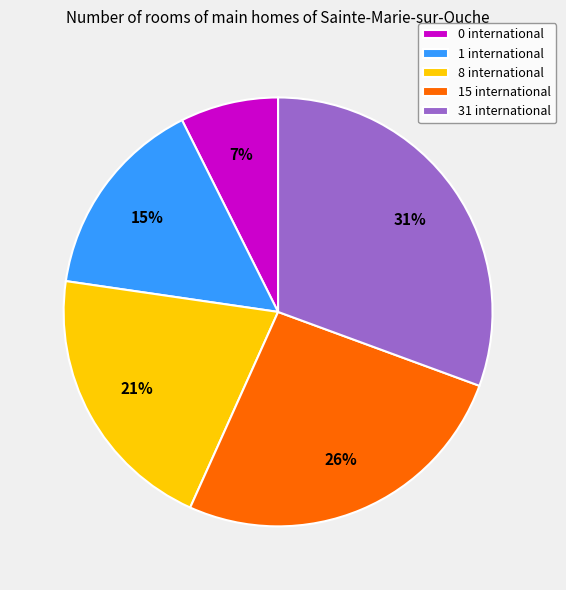

Count the number of slices in the pie.

5